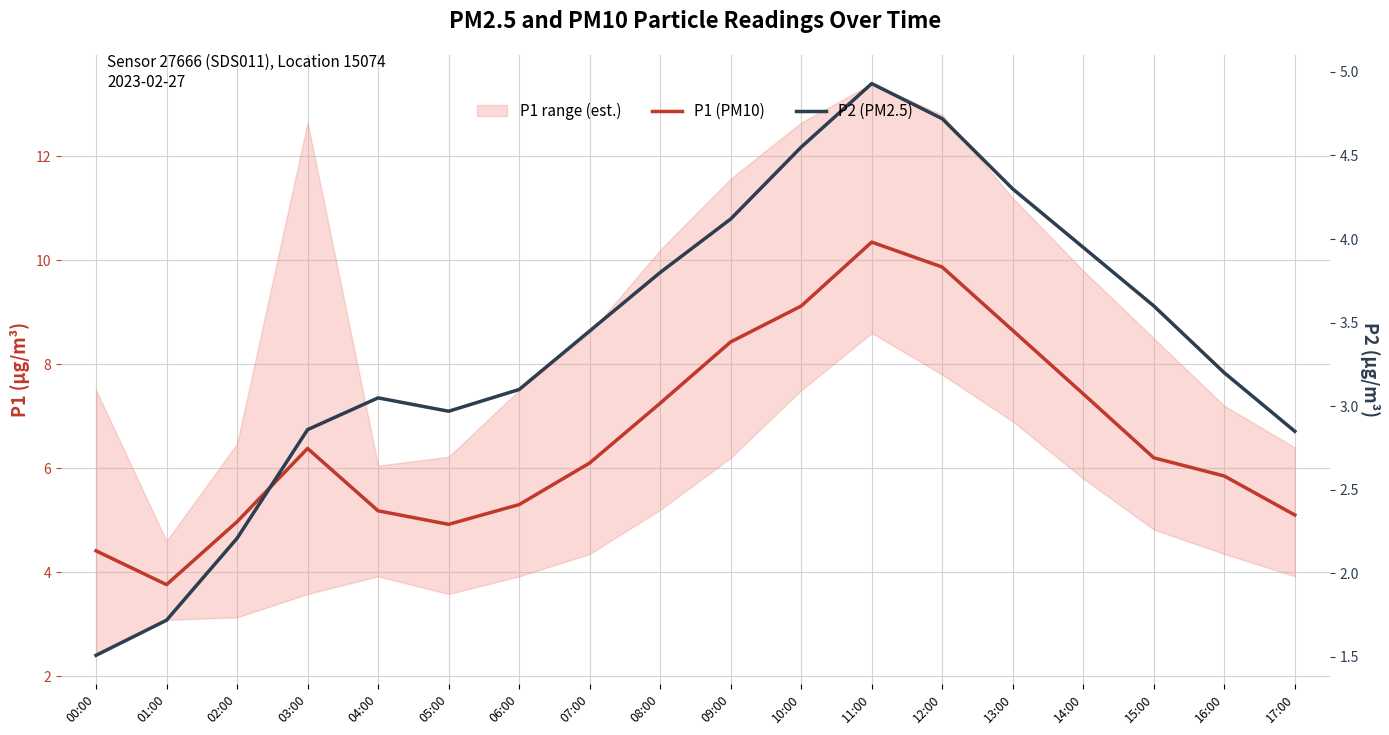

True or false: P2 (PM2.5) and P1 (PM10) cross at least once.

False